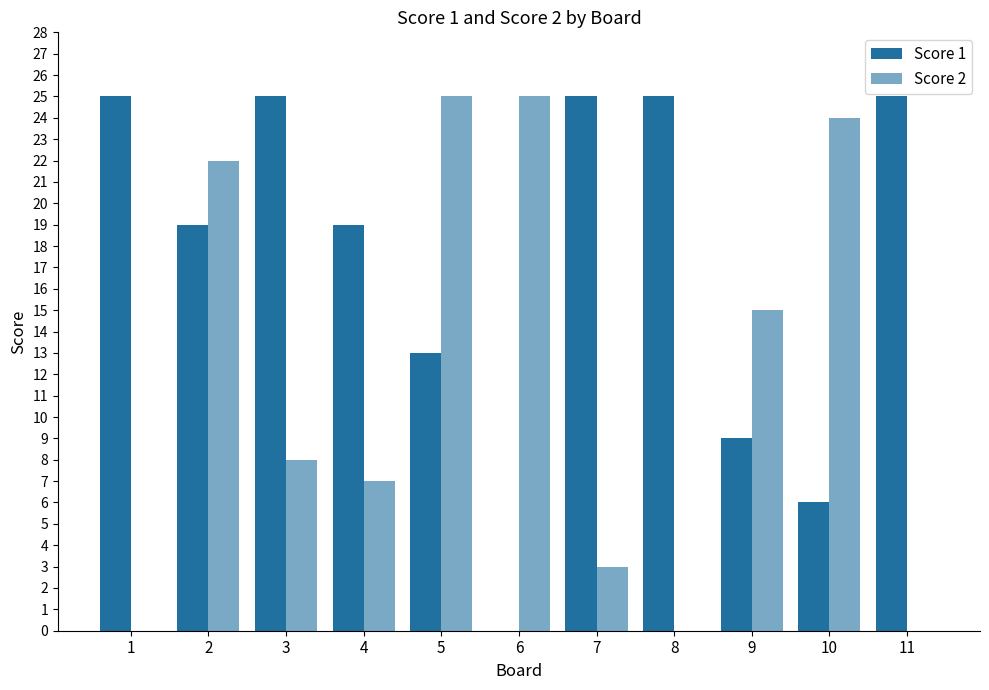

The Score 1 series shows 25 at 11. True or false?

True